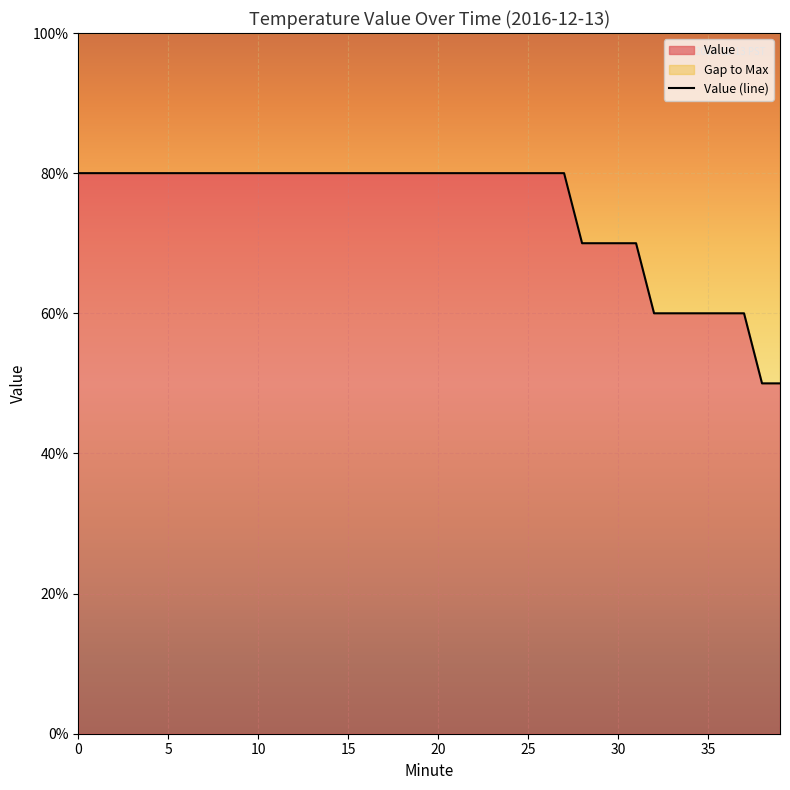

Reading right to left, transcribe all the data shown in this chart.

0.5	0.5	0.6	0.6	0.6	0.6	0.6	0.6	0.7	0.7	0.7	0.7	0.8	0.8	0.8	0.8	0.8	0.8	0.8	0.8	0.8	0.8	0.8	0.8	0.8	0.8	0.8	0.8	0.8	0.8	0.8	0.8	0.8	0.8	0.8	0.8	0.8	0.8	0.8	0.8